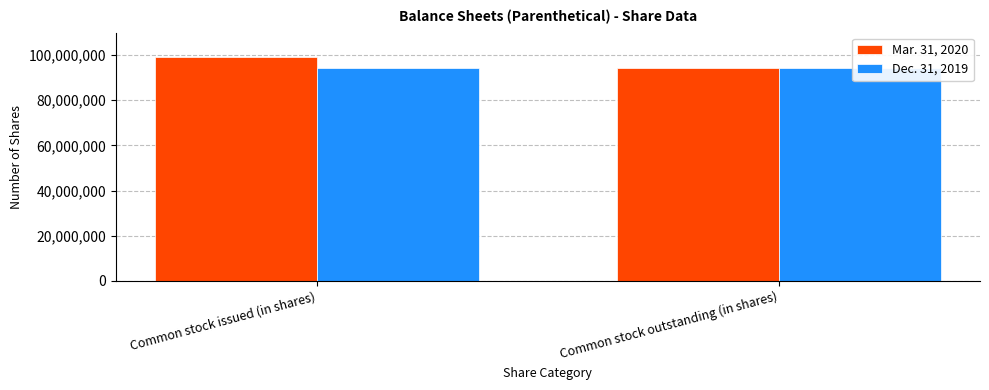

What value does the Mar. 31, 2020 series have at Common stock issued (in shares), to the nearest 100?

99030000